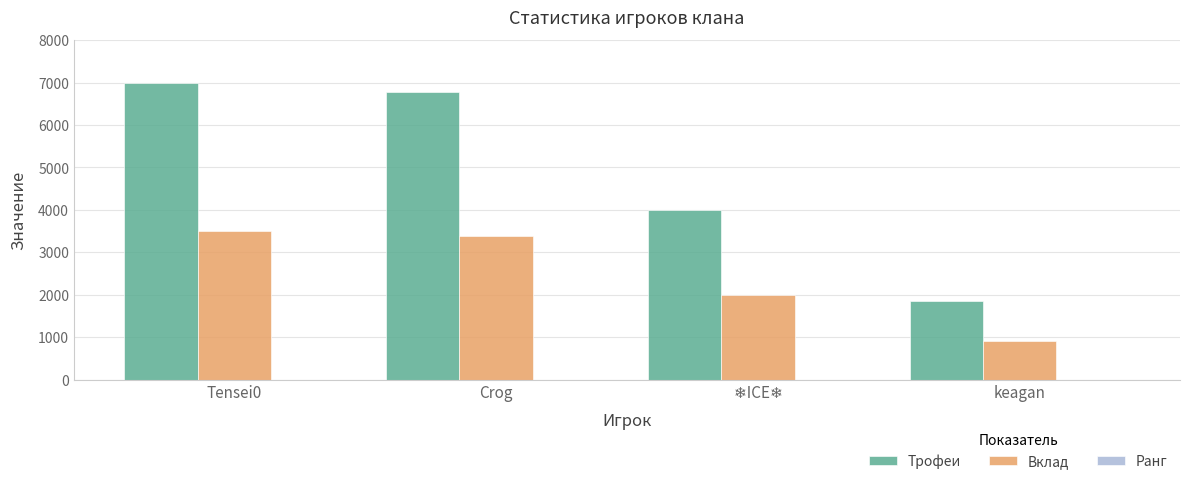

The value of Трофеи at keagan is 625. True or false?

False